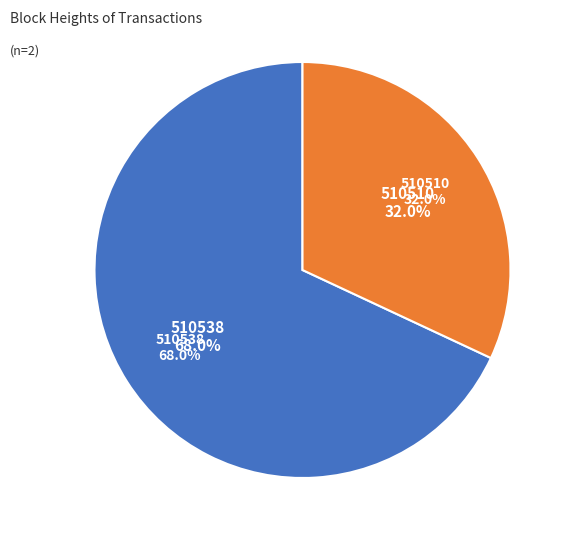

Which slice is the largest?

510538